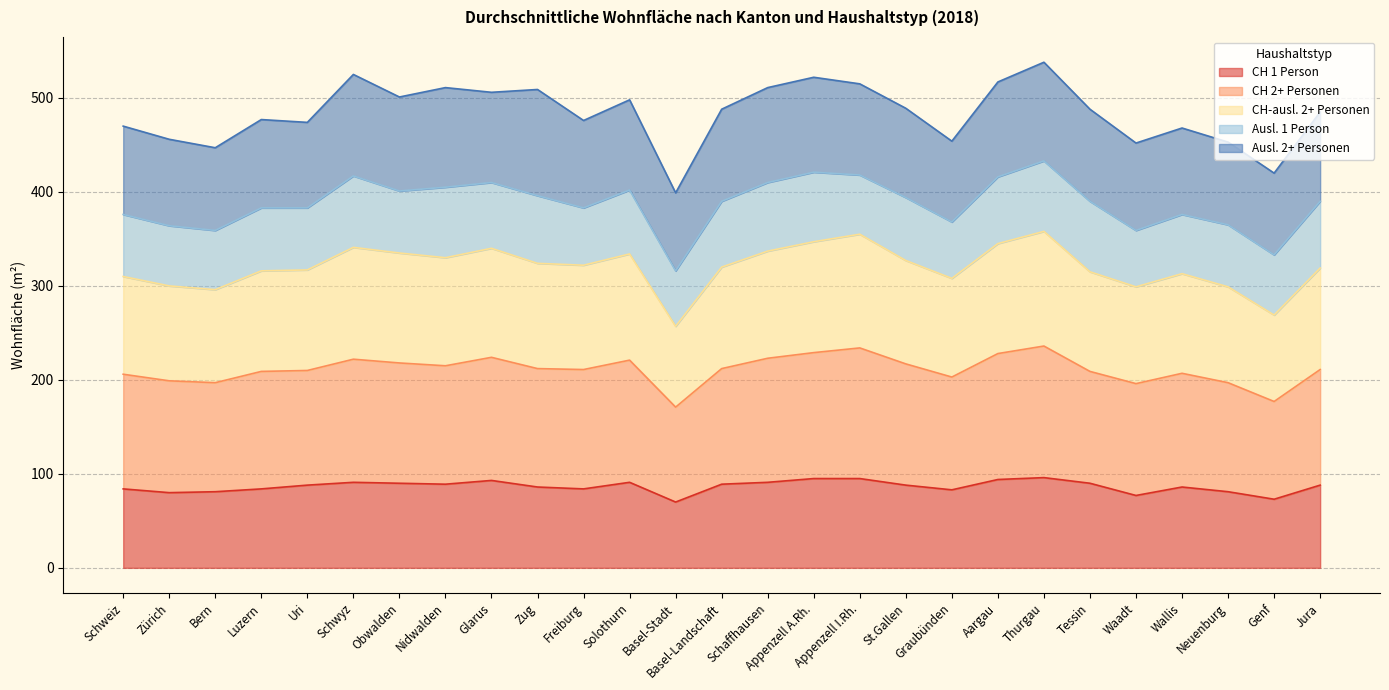

At which label does CH 2+ Personen first exceed 211?

Schwyz